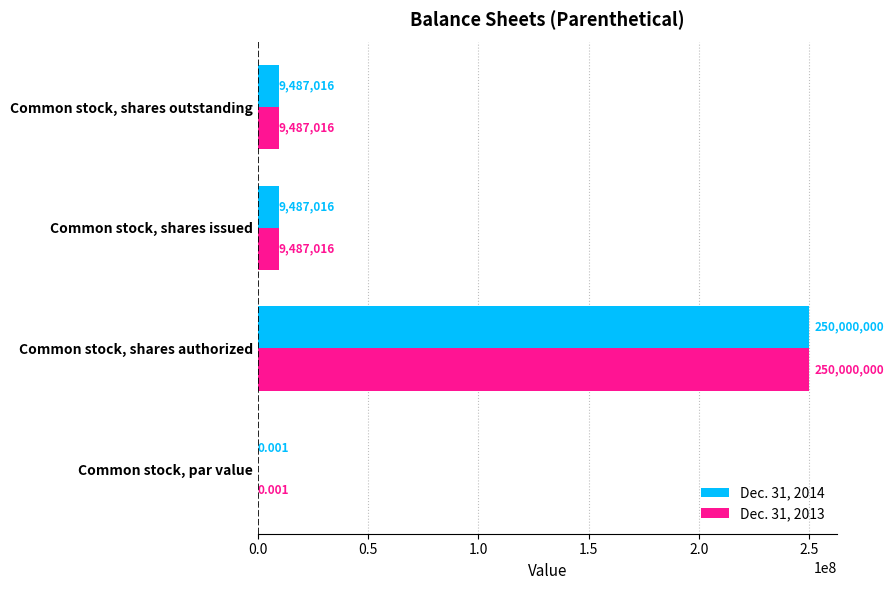

Which label corresponds to the largest value in the chart?

Common stock, shares authorized